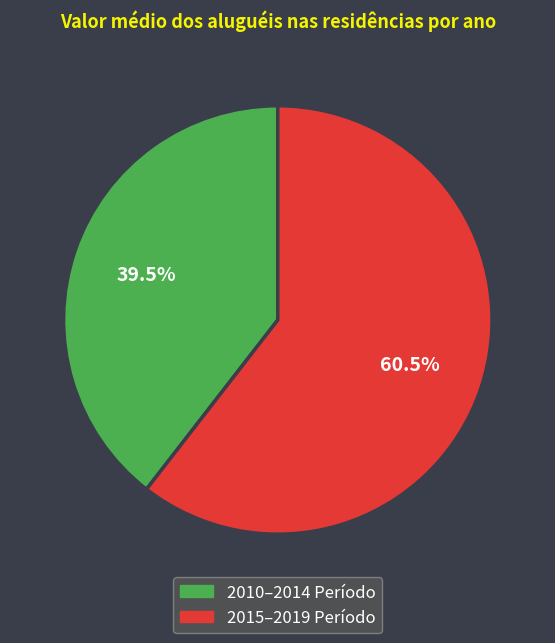

Is there any slice that represents more than half of the pie?

Yes